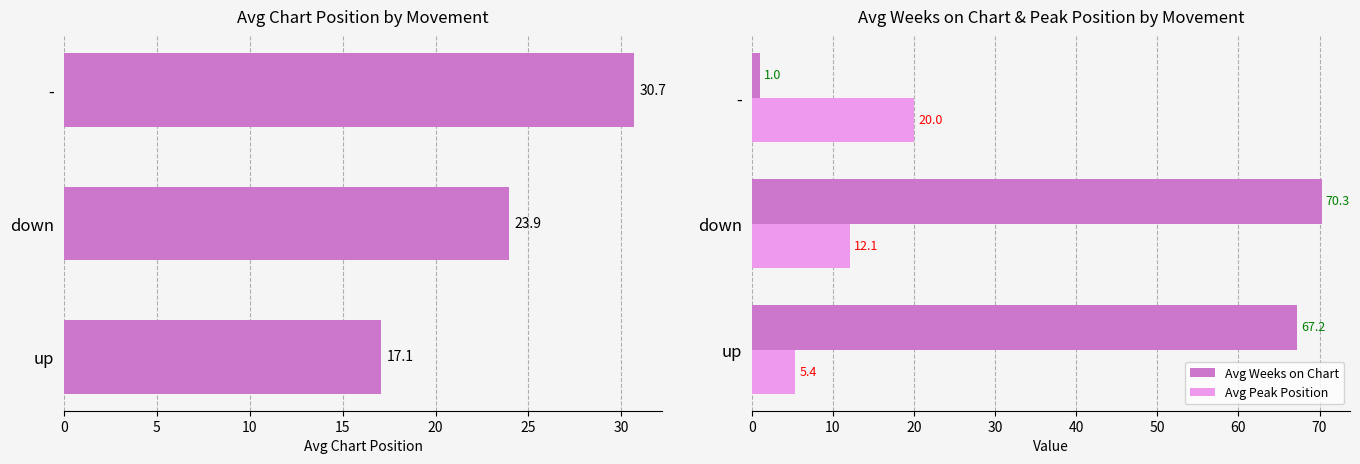

List the labels in order of Avg Weeks on Chart value, largest first.

down, up, -